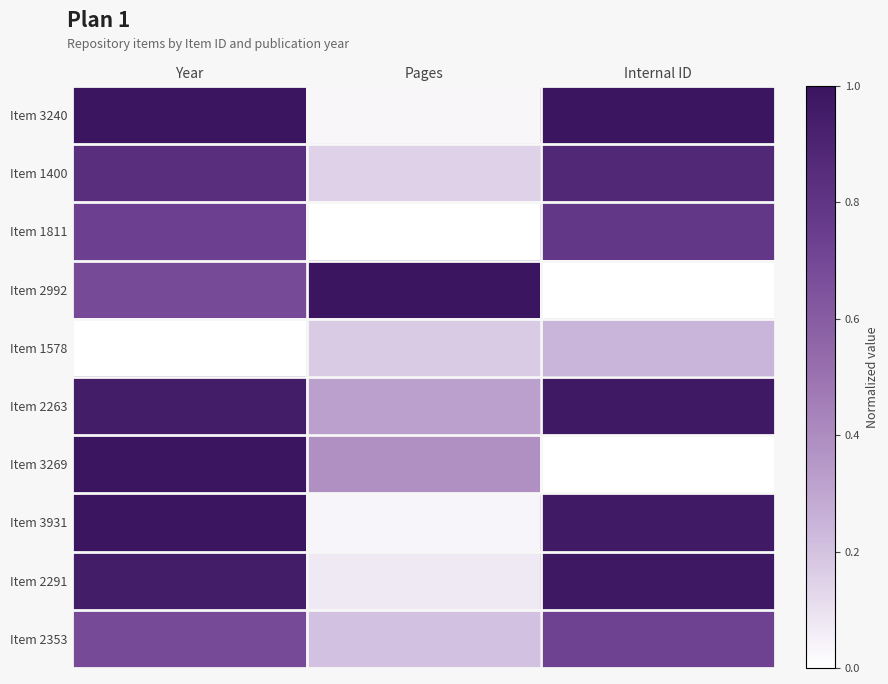

Reading left to right, extract all data points from this chart.

Item 3240: Year=1.0	Pages=0.0	Internal ID=1.0
Item 1400: Year=0.8	Pages=0.1	Internal ID=0.9
Item 1811: Year=0.7	Pages=0.0	Internal ID=0.8
Item 2992: Year=0.7	Pages=1.0	Internal ID=0.0
Item 1578: Year=0.0	Pages=0.2	Internal ID=0.2
Item 2263: Year=0.9	Pages=0.3	Internal ID=1.0
Item 3269: Year=1.0	Pages=0.4	Internal ID=0.0
Item 3931: Year=1.0	Pages=0.0	Internal ID=1.0
Item 2291: Year=0.9	Pages=0.1	Internal ID=1.0
Item 2353: Year=0.7	Pages=0.2	Internal ID=0.7